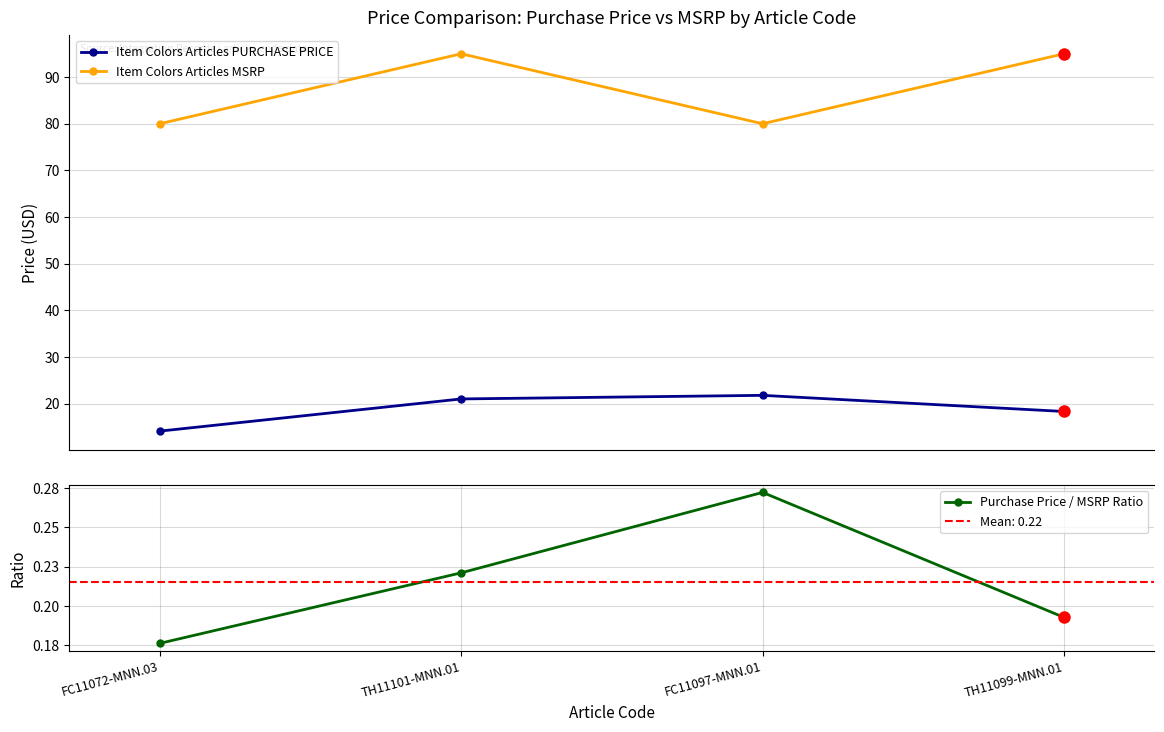

What position from the right is TH11099-MNN.01?

1